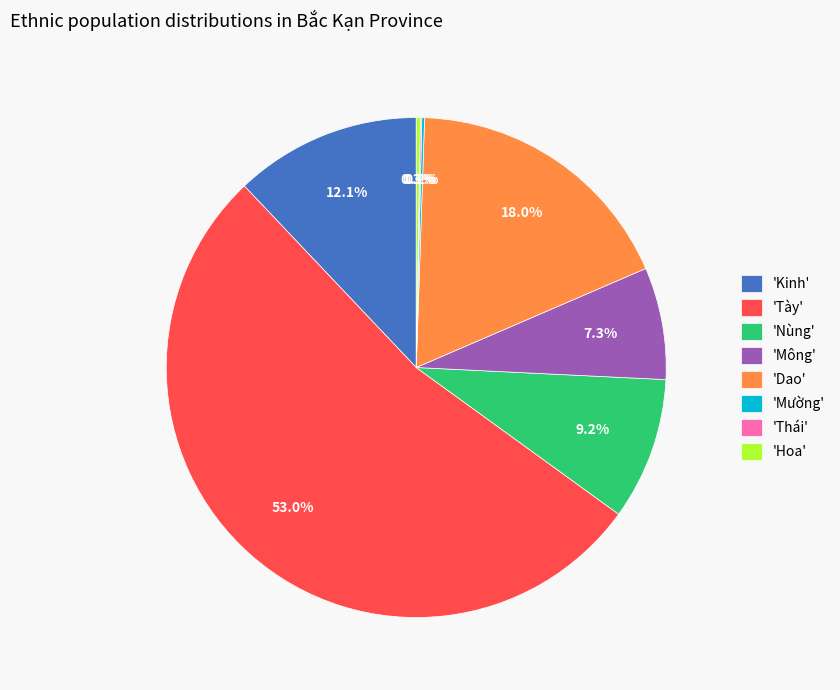

What percentage is NOT represented by 'Nùng'?

90.8%